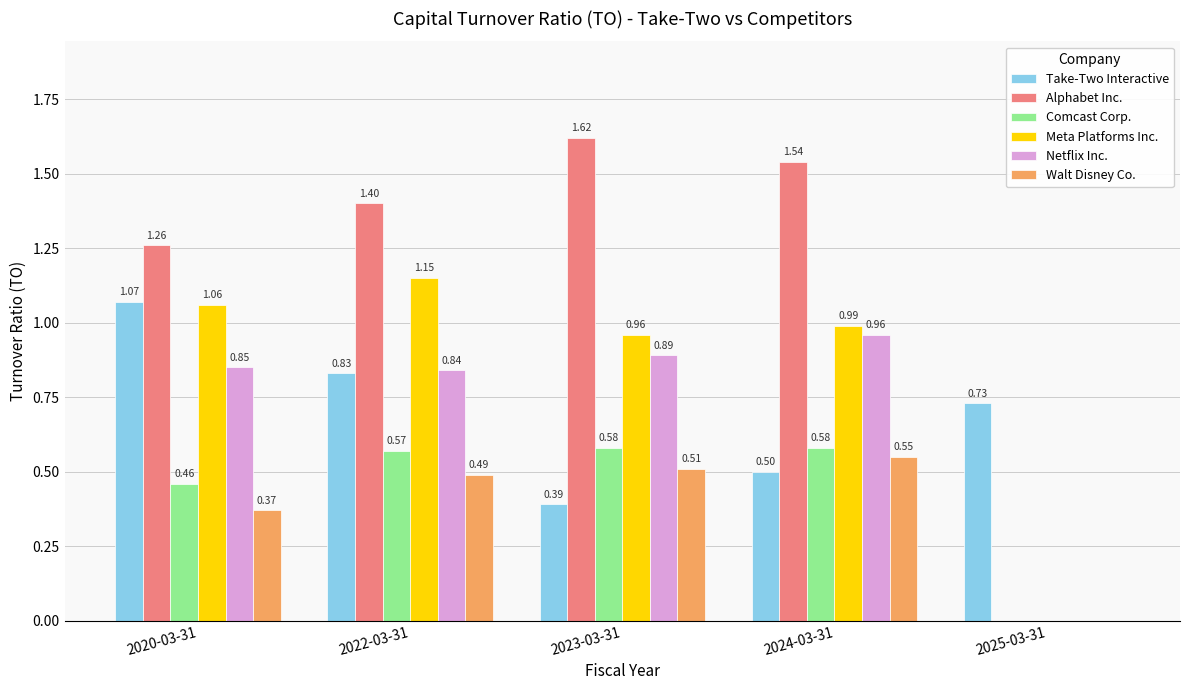

Which series changed the most between 2020-03-31 and 2024-03-31?

Take-Two Interactive